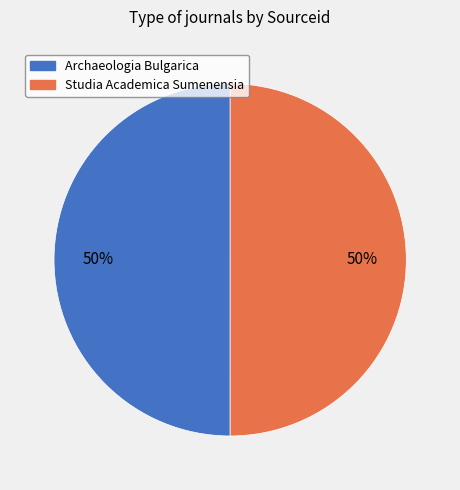

Approximately how many times larger is the value at Archaeologia Bulgarica compared to Studia Academica Sumenensia?

1.0